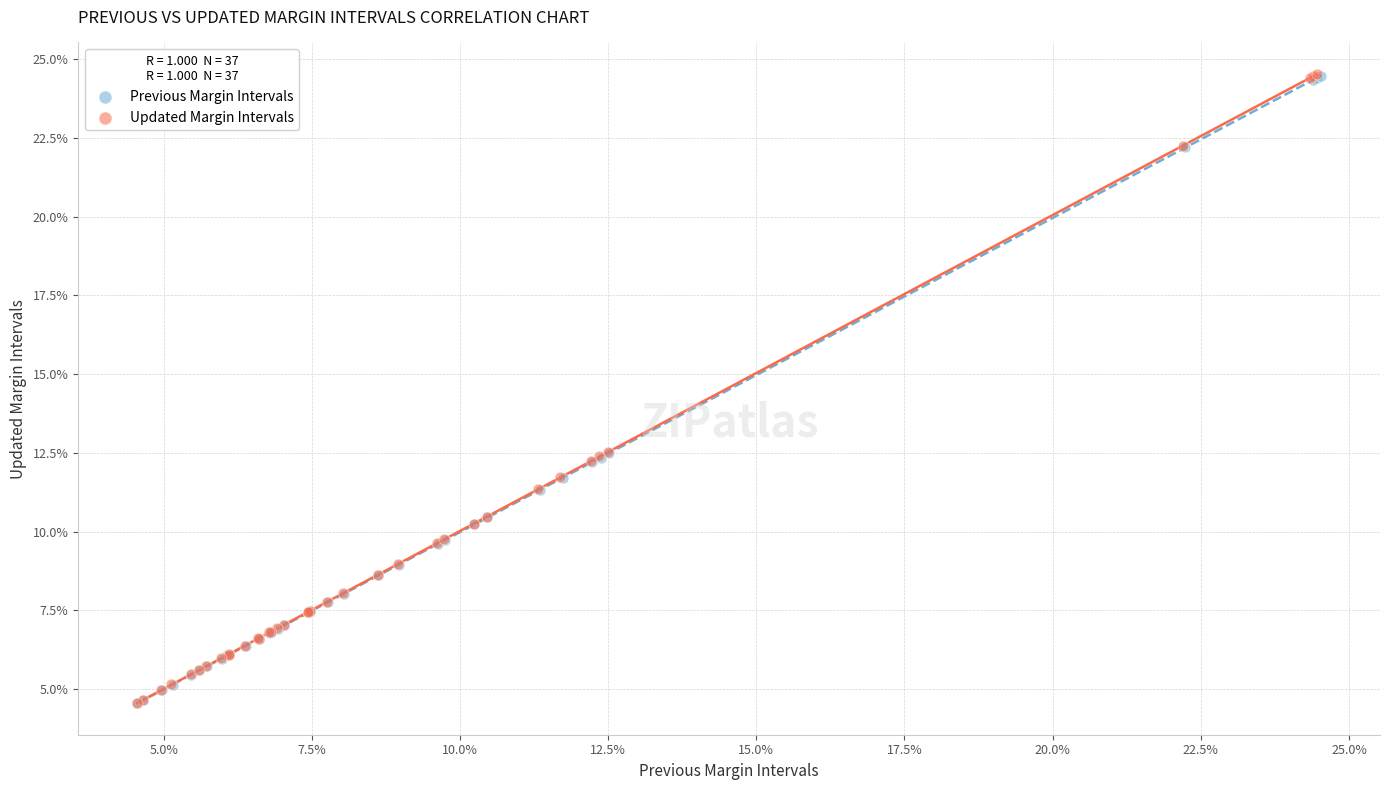

What are all the series names shown in the legend?

Previous Margin Intervals, Updated Margin Intervals